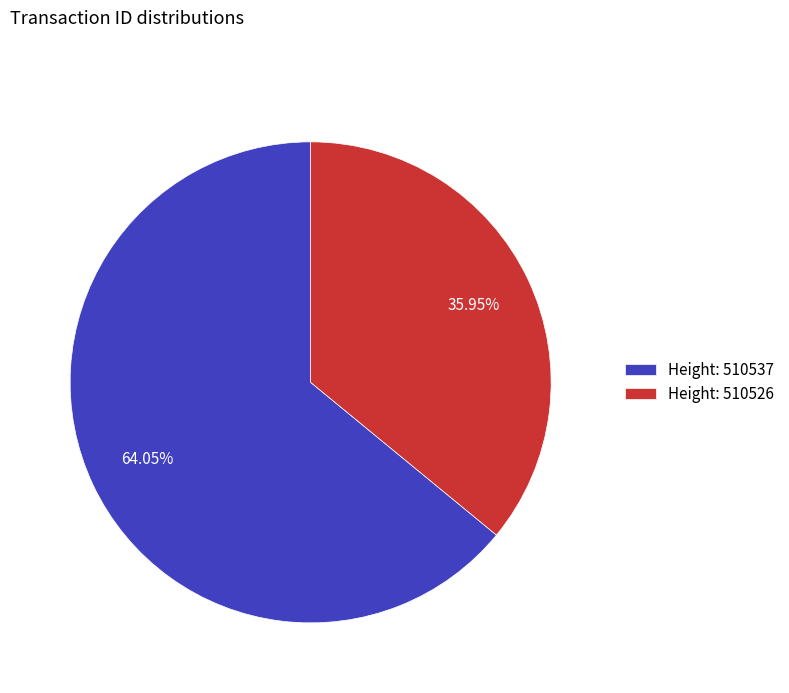

What is the ratio of the value at Height: 510537 to the value at Height: 510526?

1.8